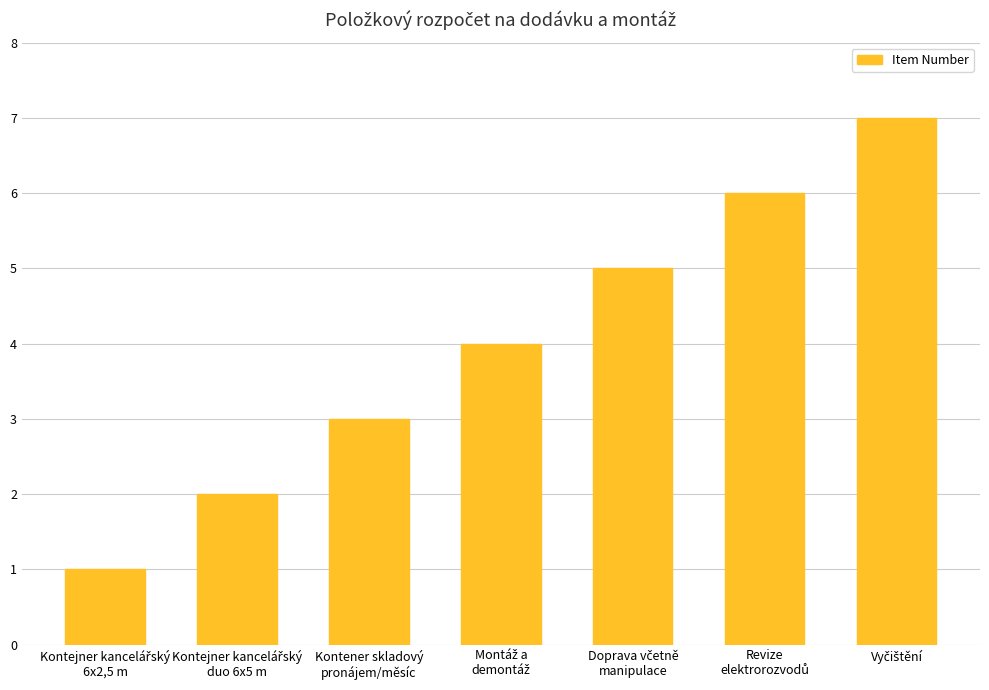

What is the value of the 3rd bar from the left?

3